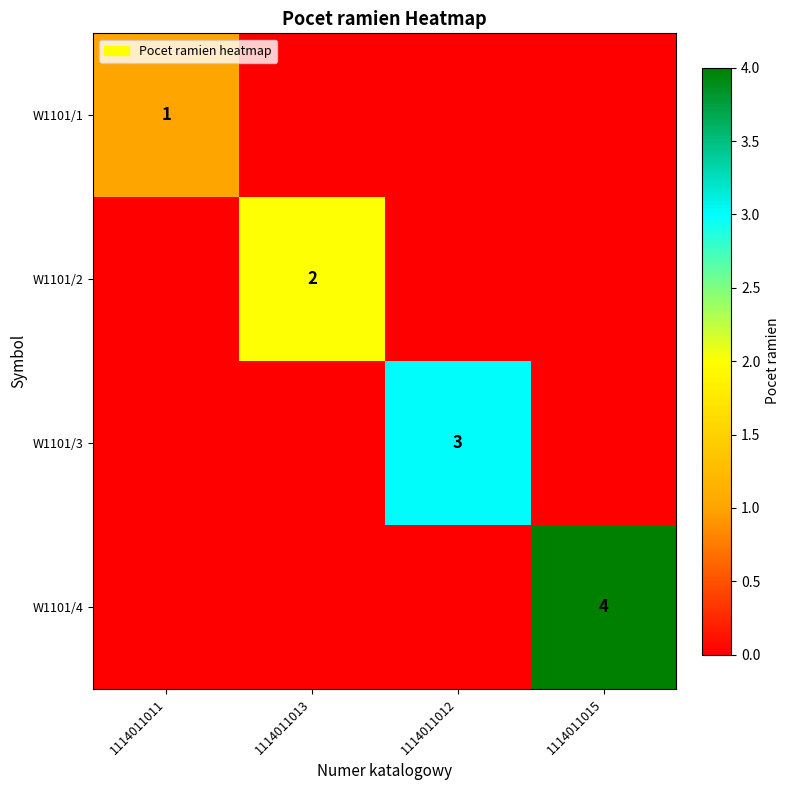

Which category has the highest value across all series?

1114011015